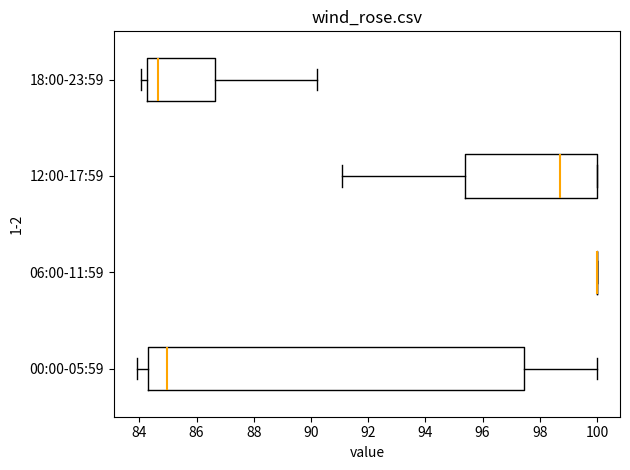

Reading bottom to top, read every box against the x-axis: the position of its median line, the range the box covers, and the ends of its whiskers. The values are not printed on the chart, so give them approximately, as read against the axis.

00:00-05:59: median 85.0, box 84.4 to 97.4, whiskers 84.0 to 100.0
06:00-11:59: box collapsed to a line at 100.0, whiskers 100.0 to 100.0
12:00-17:59: median 98.8, box 95.4 to 100.0, whiskers 91.2 to 100.0
18:00-23:59: median 84.6, box 84.2 to 86.6, whiskers 84.0 to 90.2